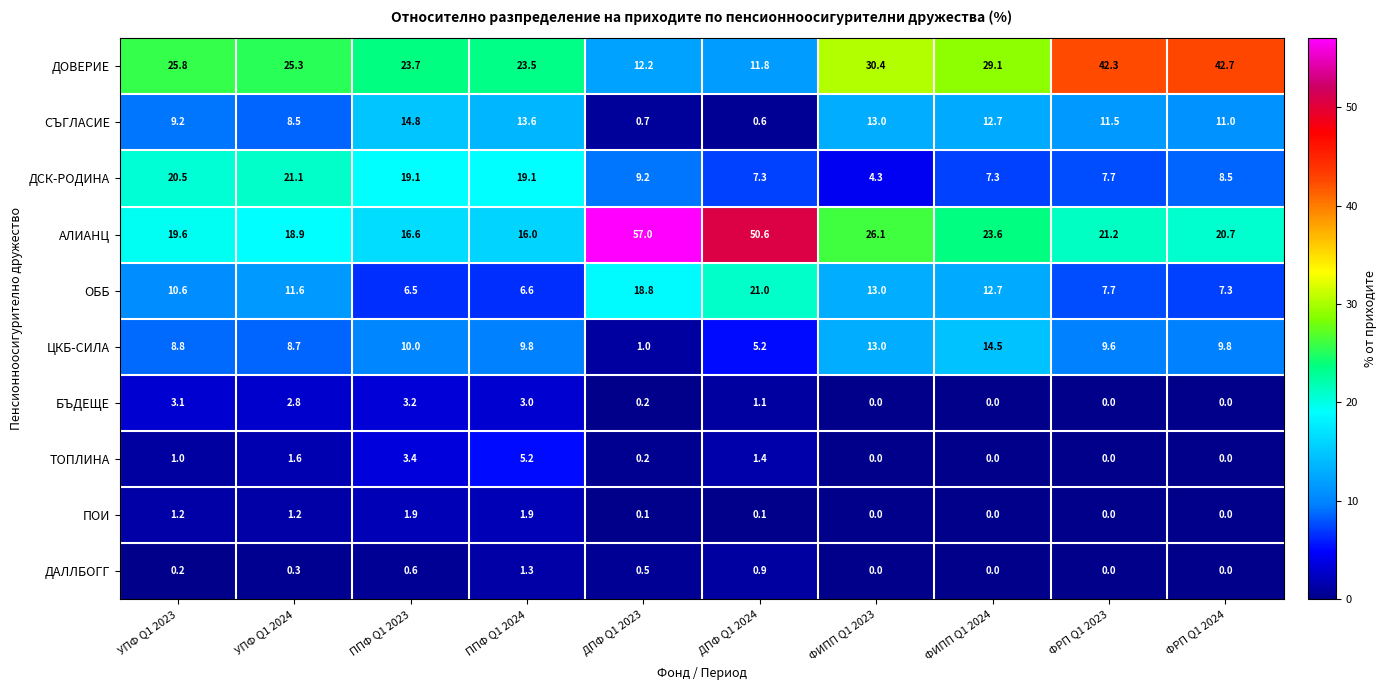

Which category has the highest value across all series?

ДПФ Q1 2023